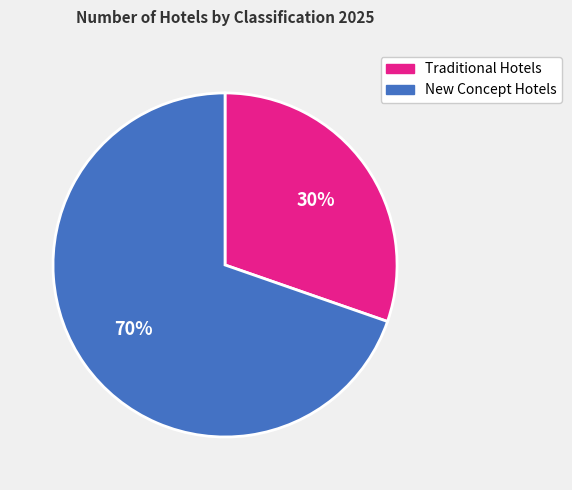

To the nearest percent, what is the average slice percentage?

50%